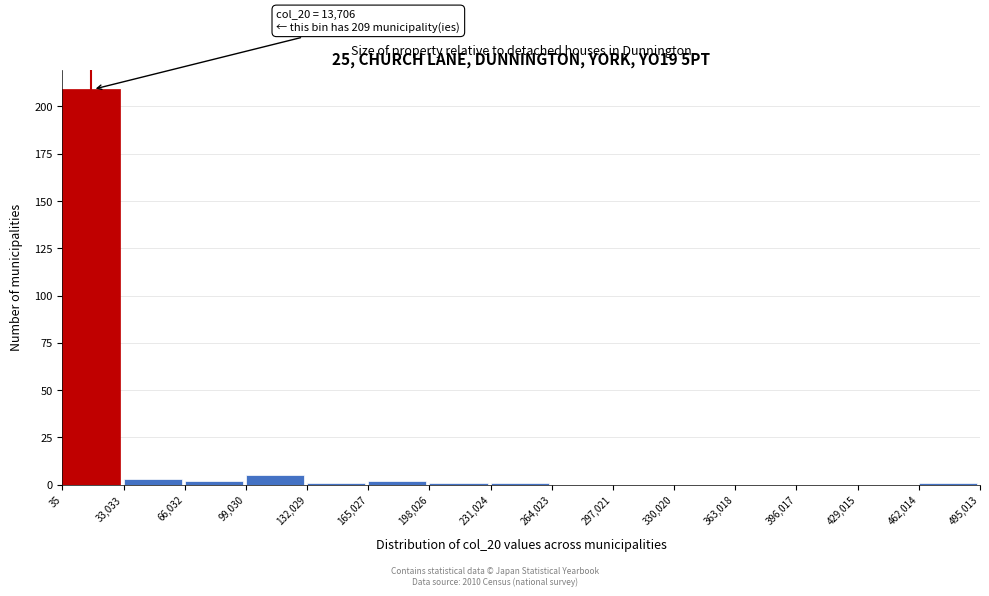

Over which range of the x-axis is the bar tallest?

35 to 33,033